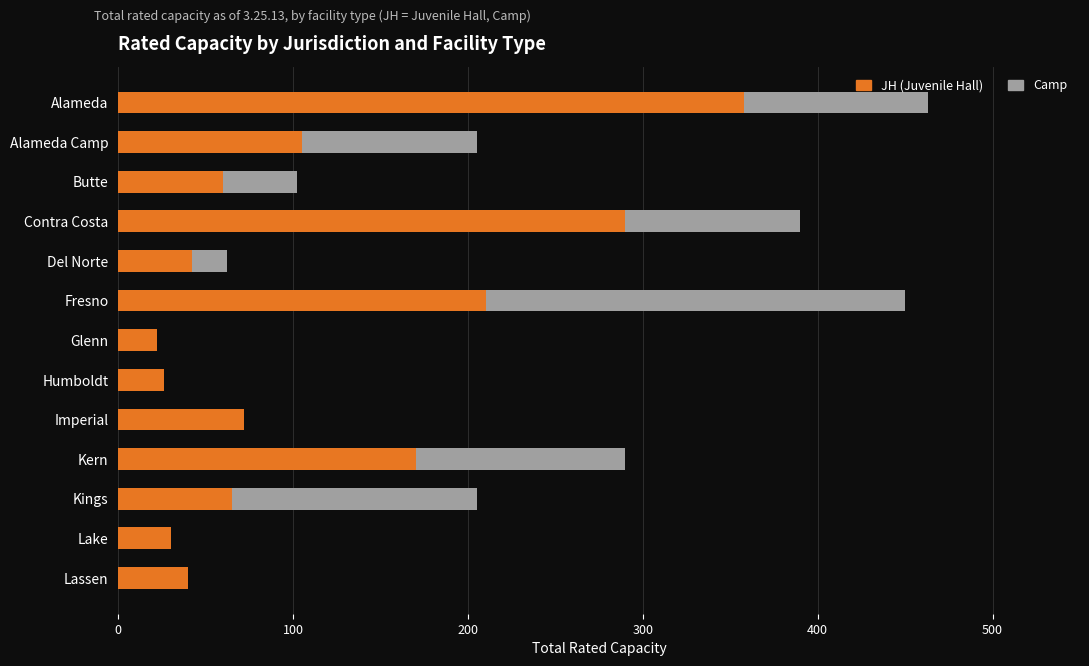

Which category has the highest value in the JH (Juvenile Hall) series?

Alameda